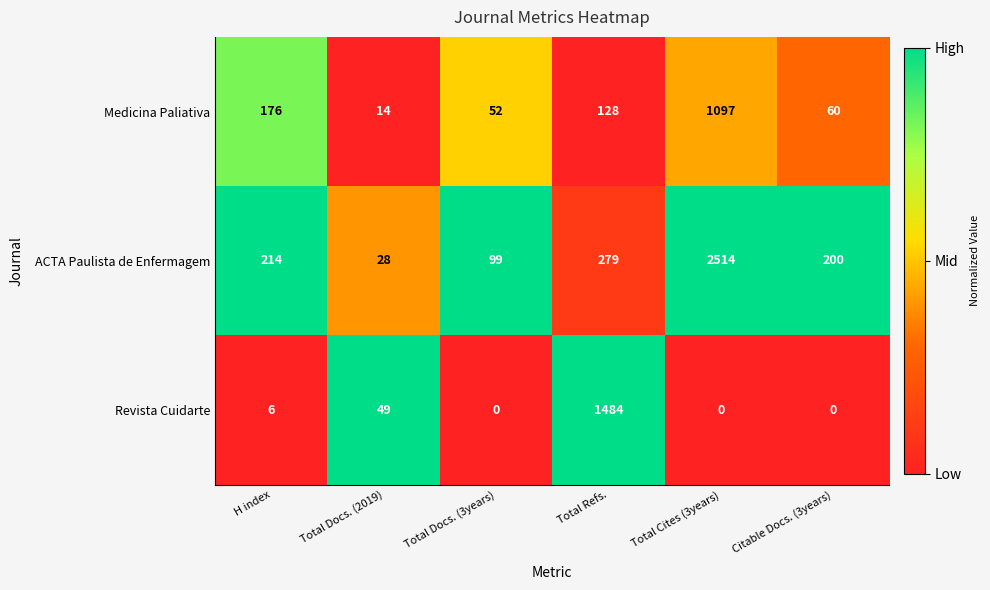

At which category does the chart reach its peak across all series?

Total Cites (3years)